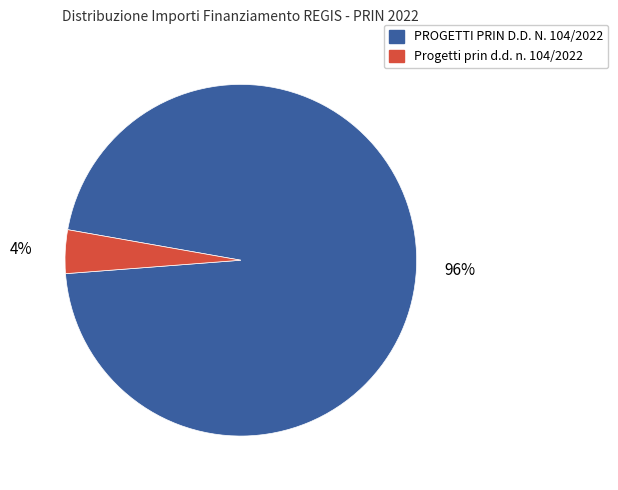

To the nearest percent, what is the difference between the largest and smallest slice percentages?

92%